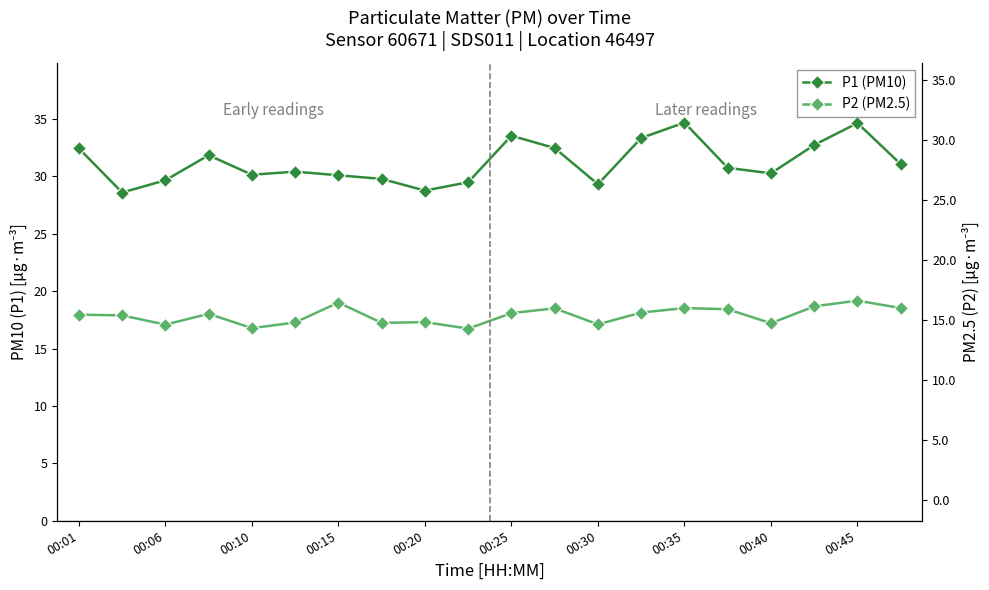

Which series has the largest total across all categories?

P1 (PM10)